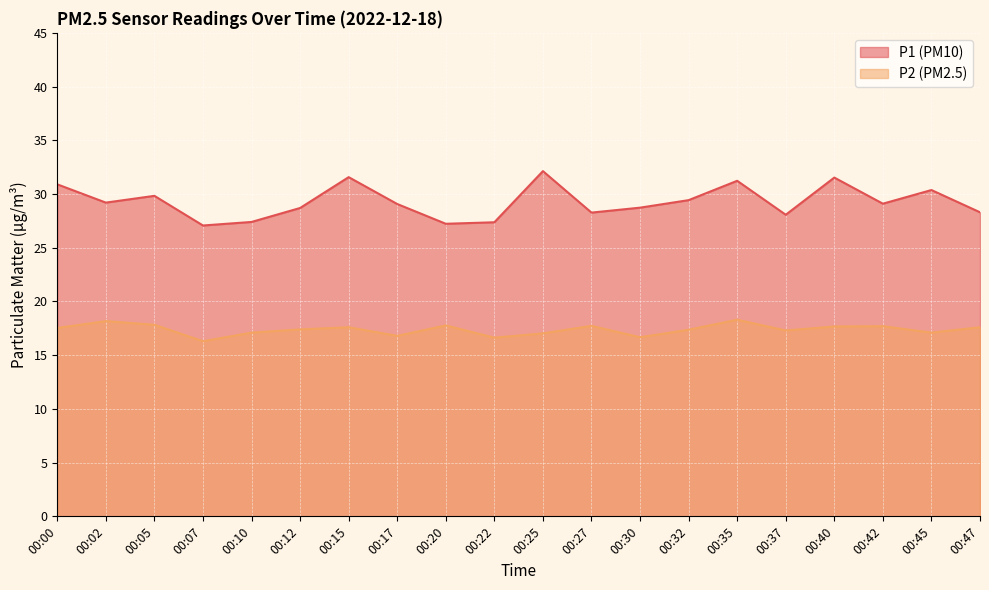

At which category is the sum across all series the highest?

00:35